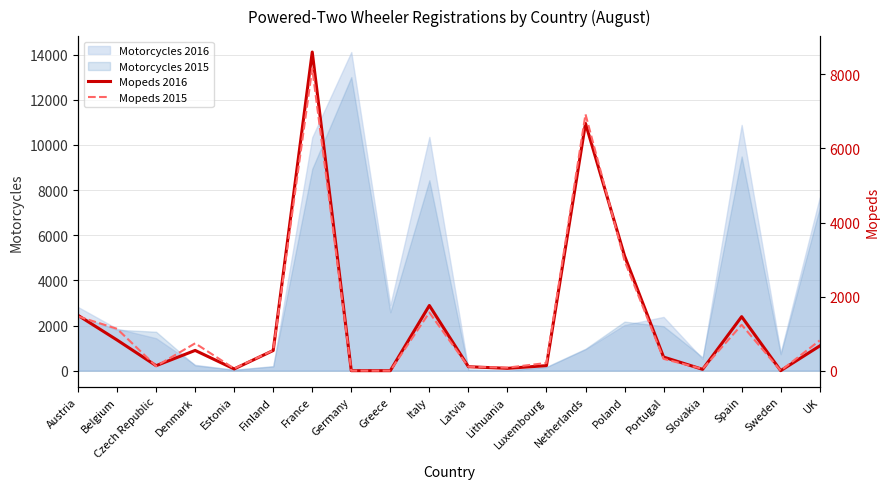

Is the value of Motorcycles 2015 at Lithuania greater than the value of Motorcycles 2016 at Slovakia?

No